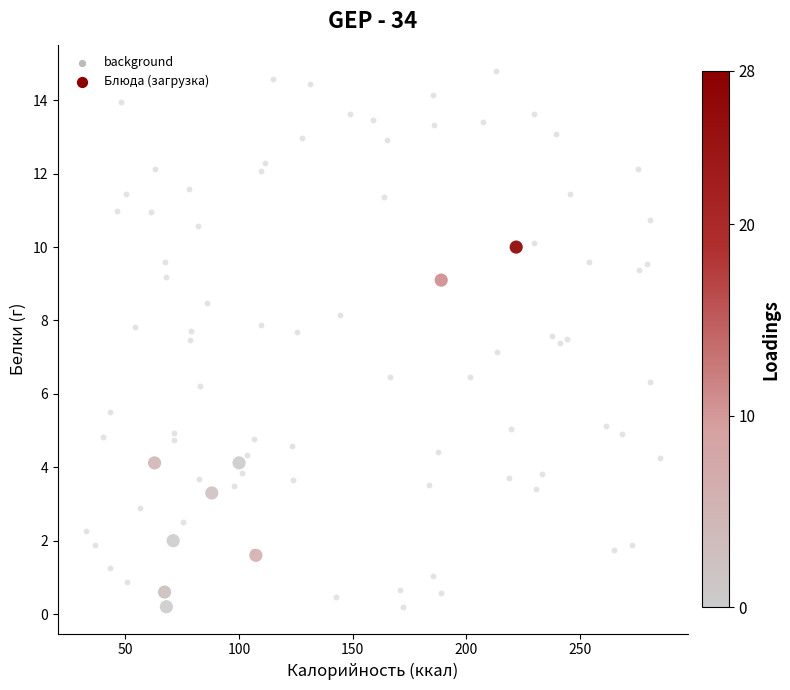

Which series contains the highest Y value?

background